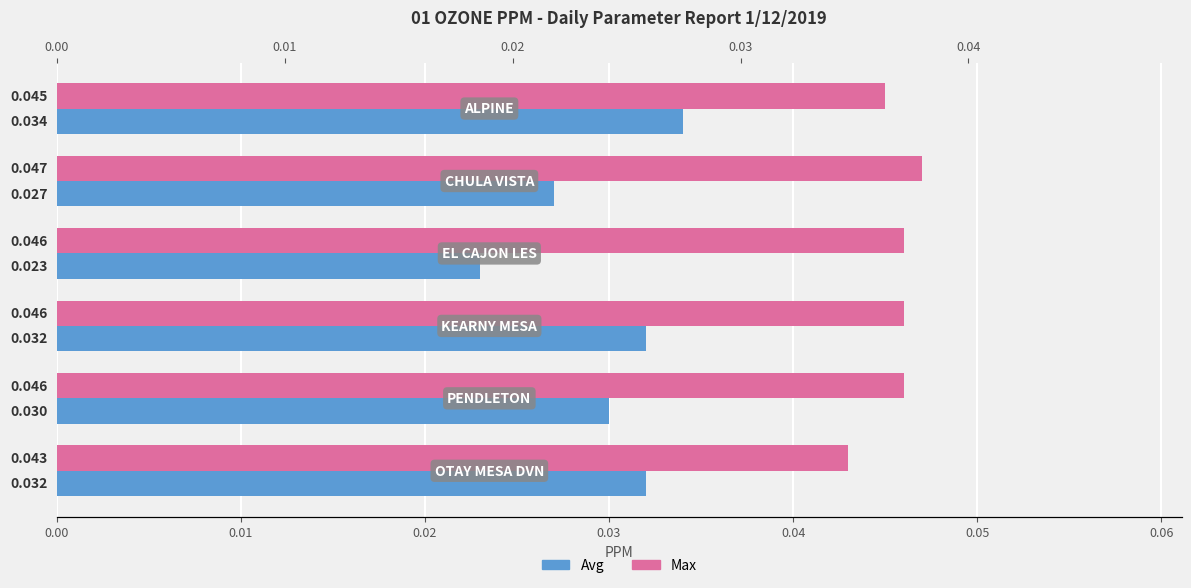

True or false: Max has a value of 0.1 at 0.05.

False